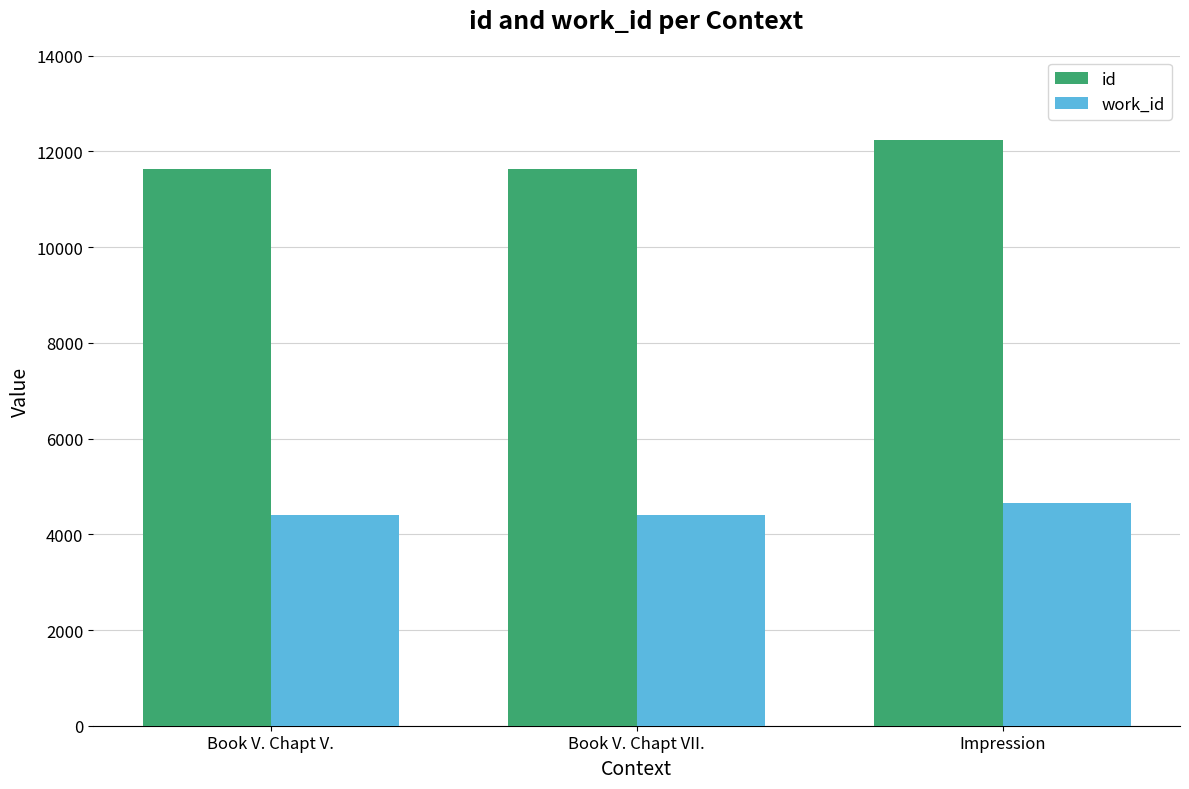

Rank the series by their average value, from highest to lowest.

id, work_id